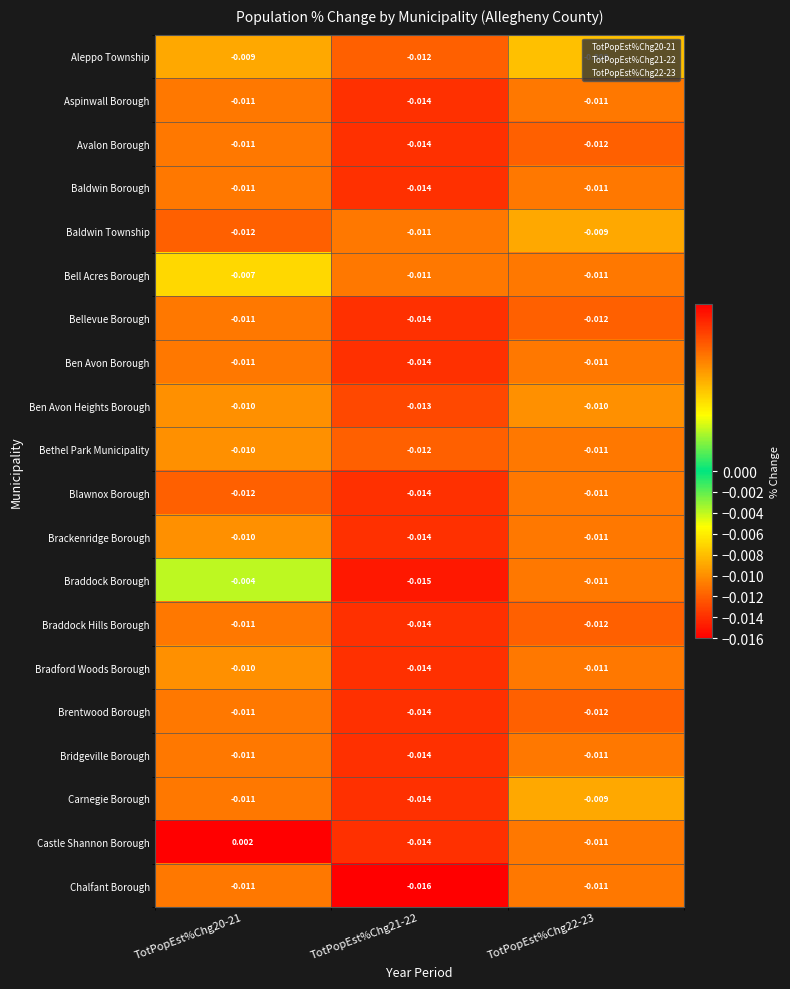

Between TotPopEst%Chg20-21 and TotPopEst%Chg21-22, which series saw the biggest shift?

Castle Shannon Borough